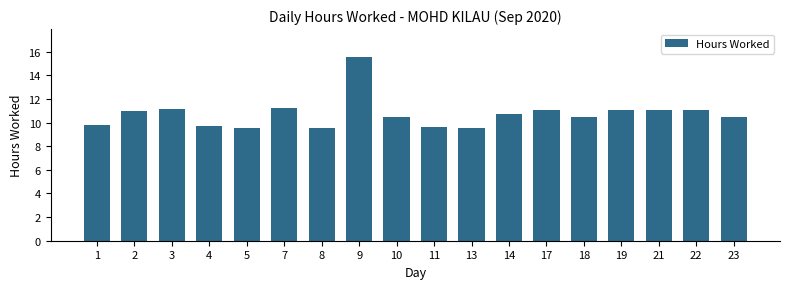

What is the average value?

10.7